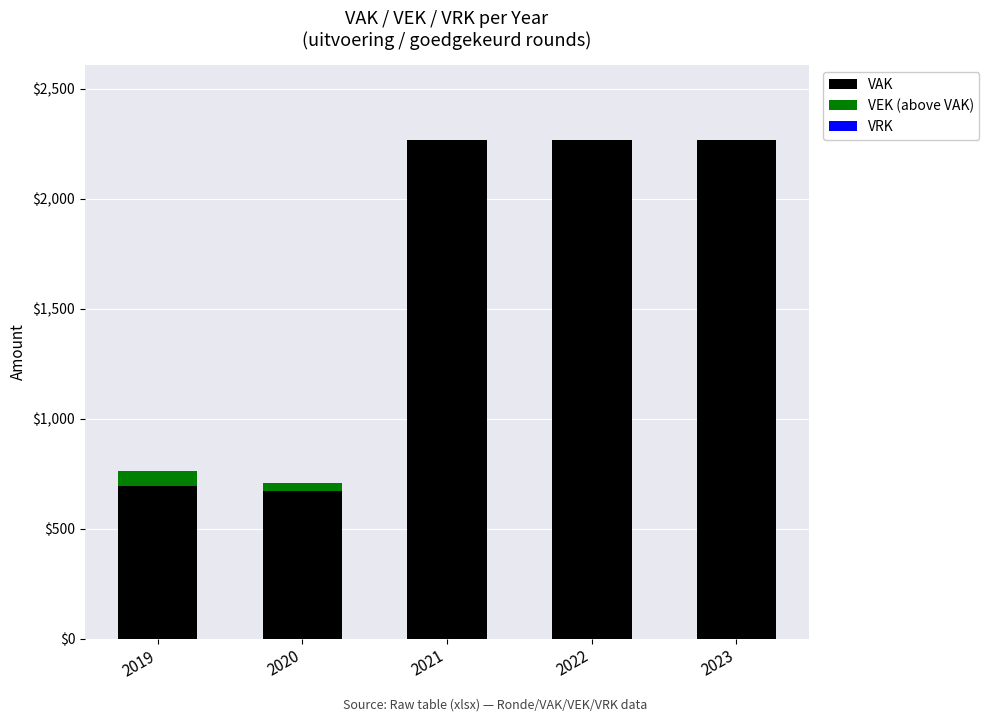

What is the total value across all series at 2023?

2267